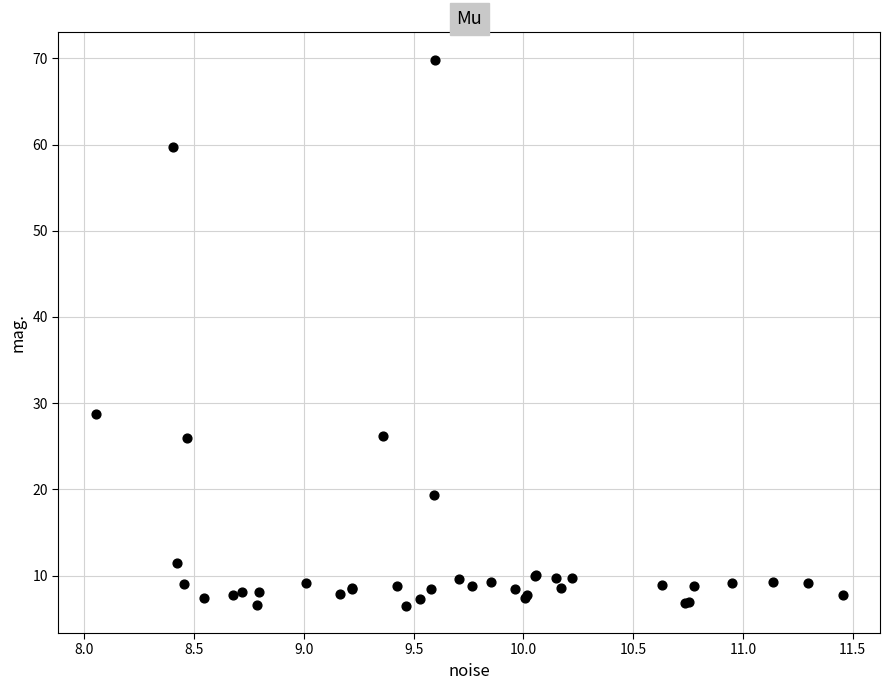

What Y value in the scatter plot is closest to 38?

28.8